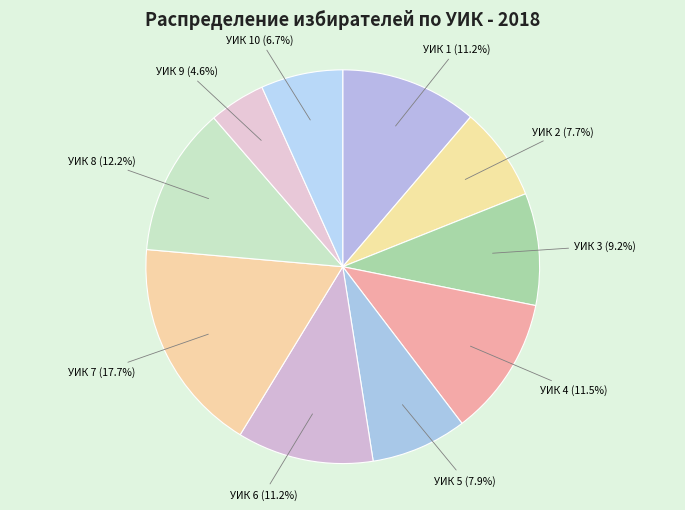

Which slice is the largest?

УИК 7 (1365)